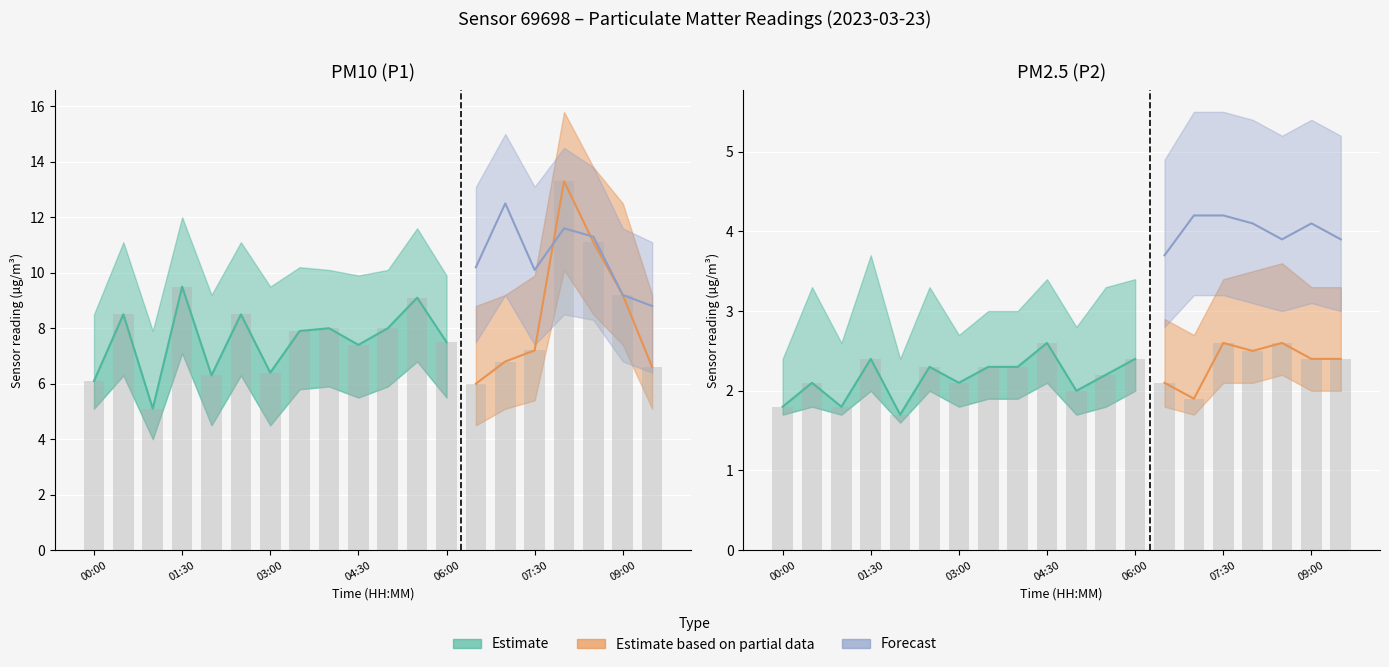

Does the chart contain stacked bars?

No